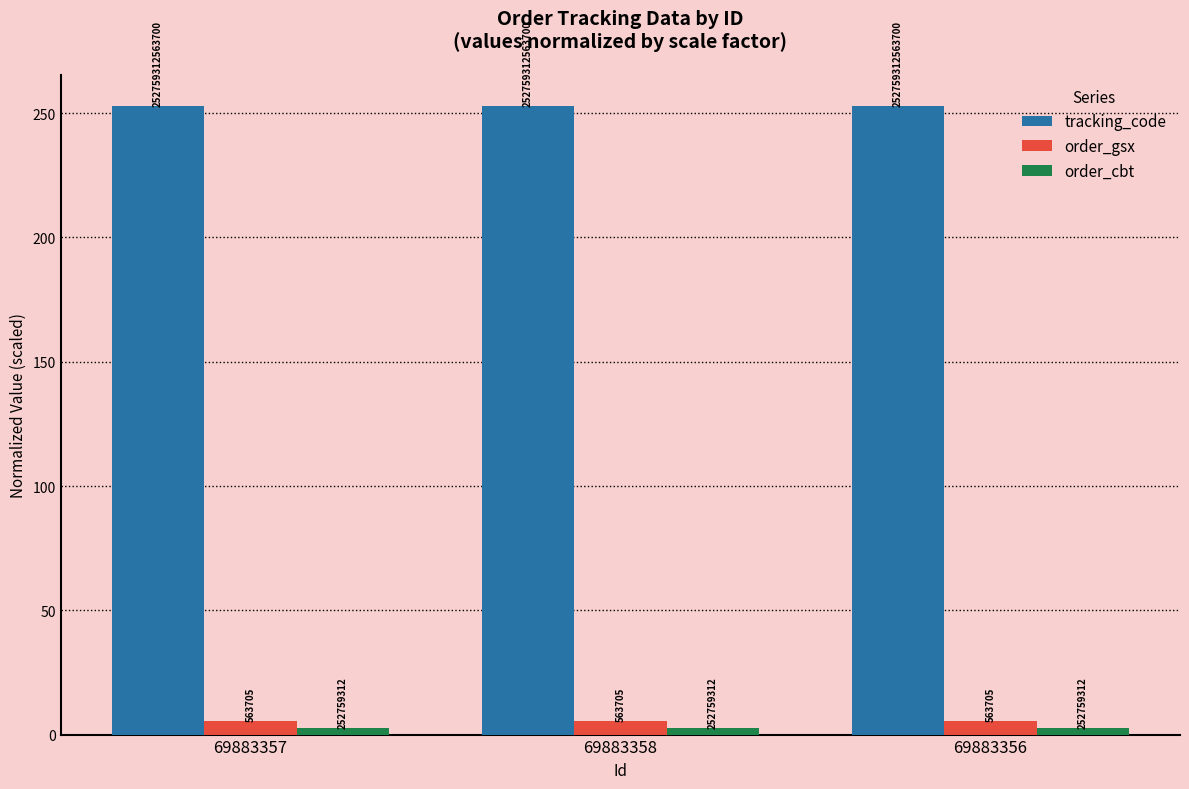

The value of tracking_code at 69883356 is 360.7. True or false?

False